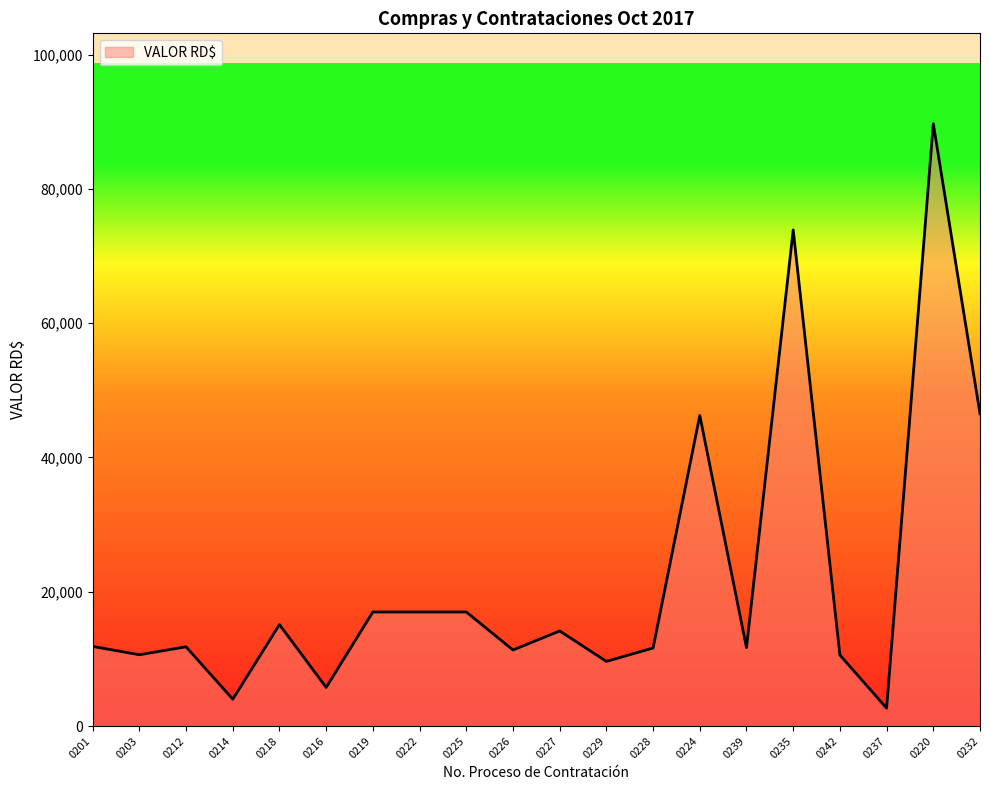

What is the smallest value displayed?

2666.8